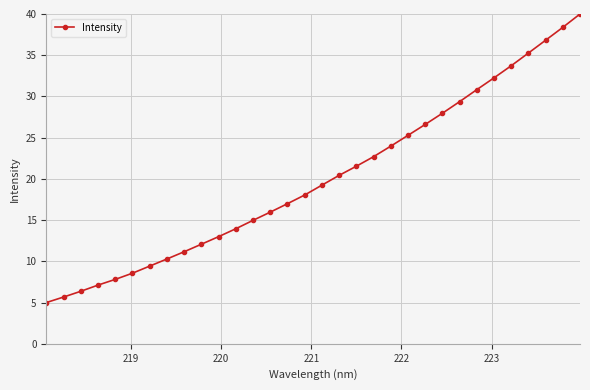

Reading left to right, list all the values displayed in this chart.

5.0	5.7	6.4	7.1	7.8	8.6	9.4	10.3	11.2	12.1	13.0	14.0	15.0	16.0	17.0	18.0	19.2	20.4	21.5	22.7	24.0	25.3	26.6	28.0	29.4	30.8	32.3	33.7	35.3	36.8	38.4	40.0